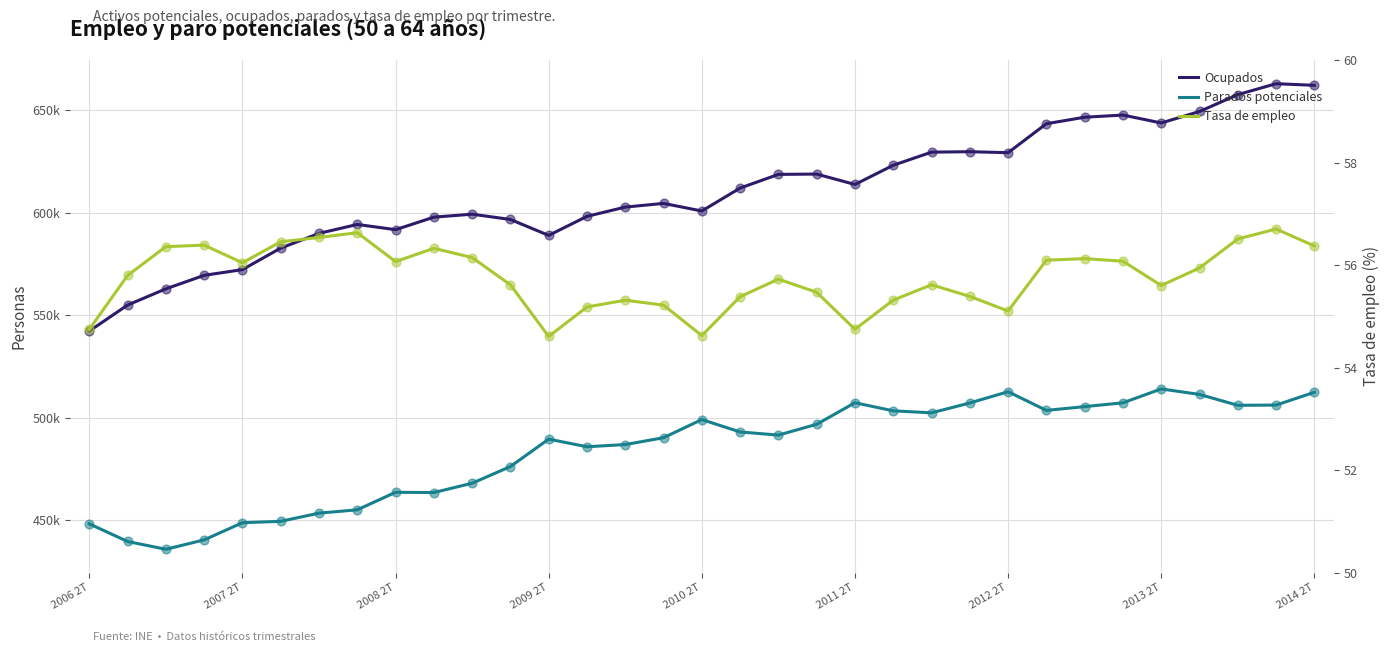

Which series has the largest Y range (max minus min)?

Ocupados